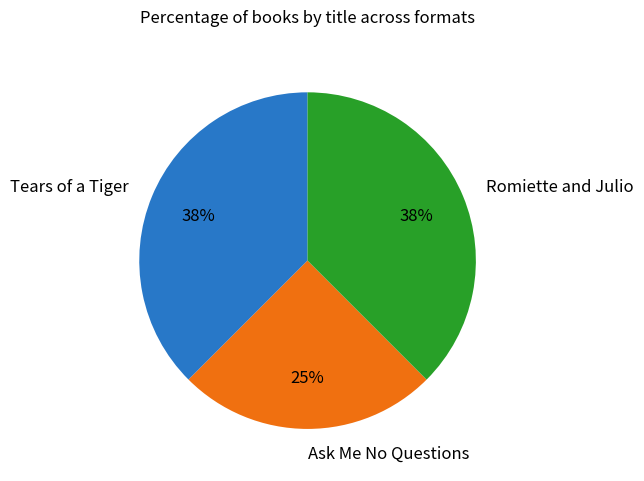

Which category has the smallest portion of the pie?

Ask Me No Questions